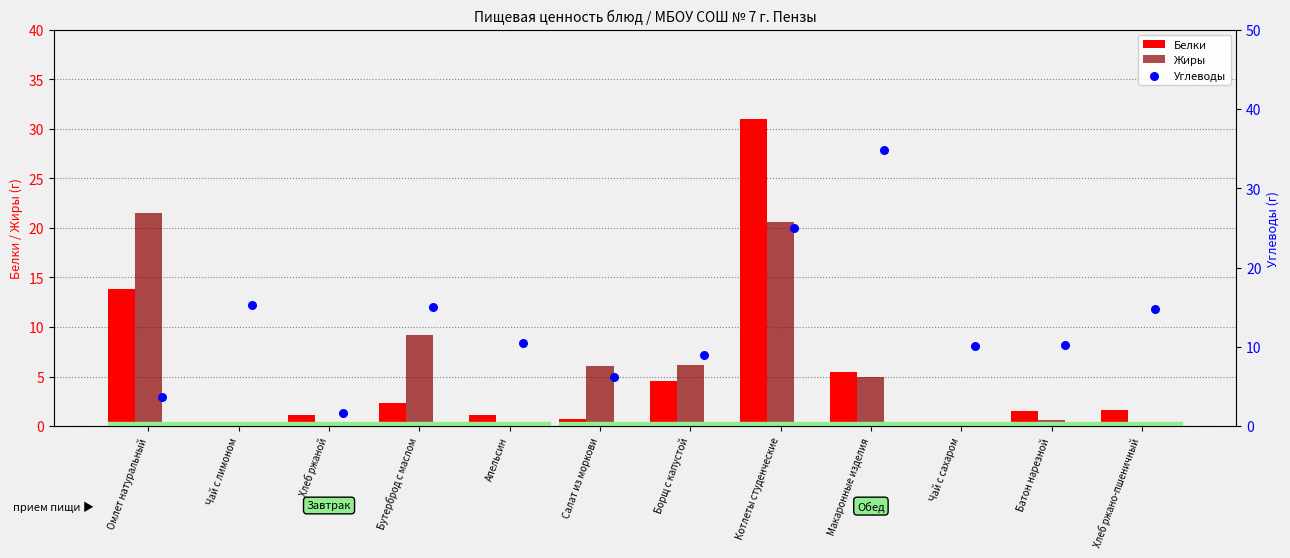

Which series reaches the minimum Y coordinate?

Белки